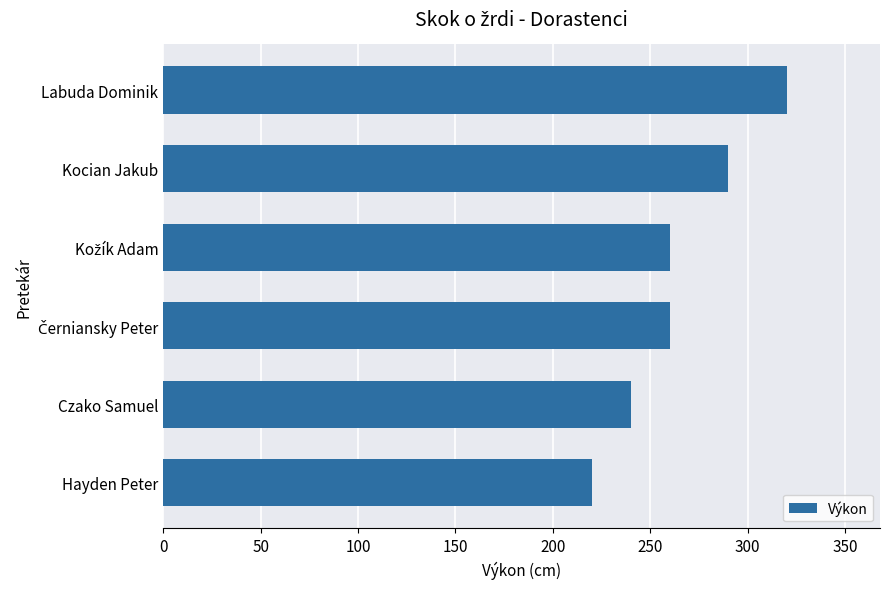

Is it true that the value at Hayden Peter is 220?

True